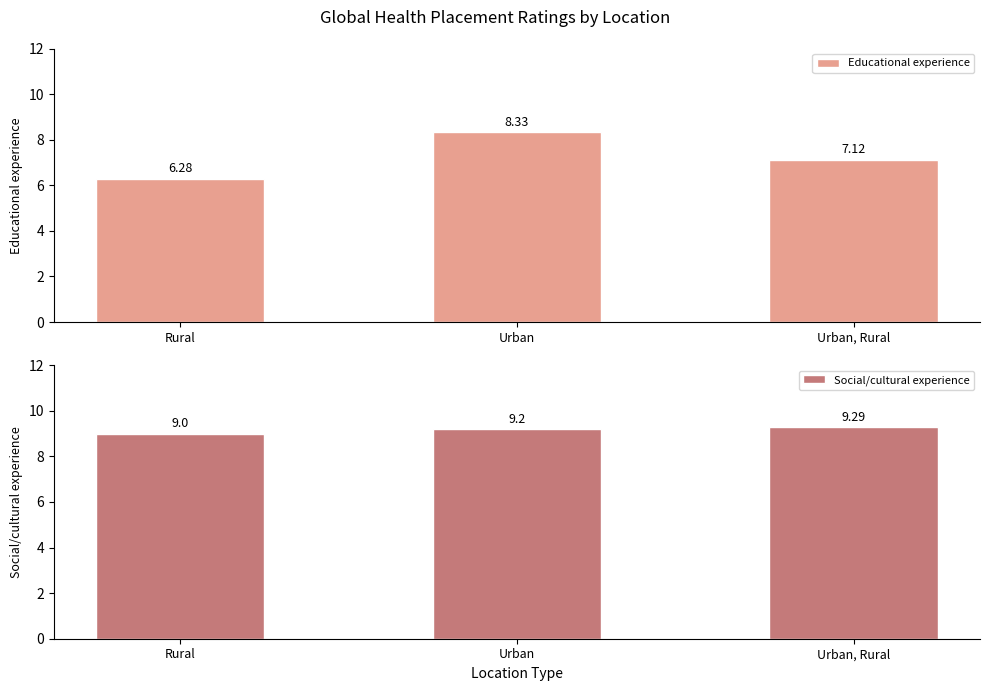

List the series in order of their overall mean, highest first.

Social/cultural experience, Educational experience